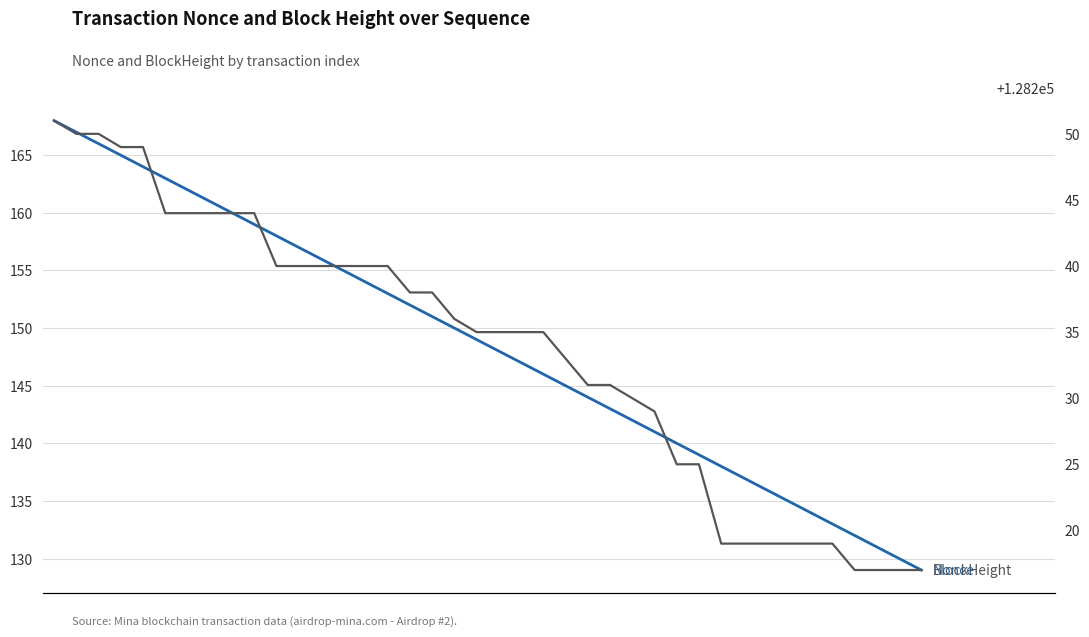

What is the difference between the highest and lowest values at 11?

128083